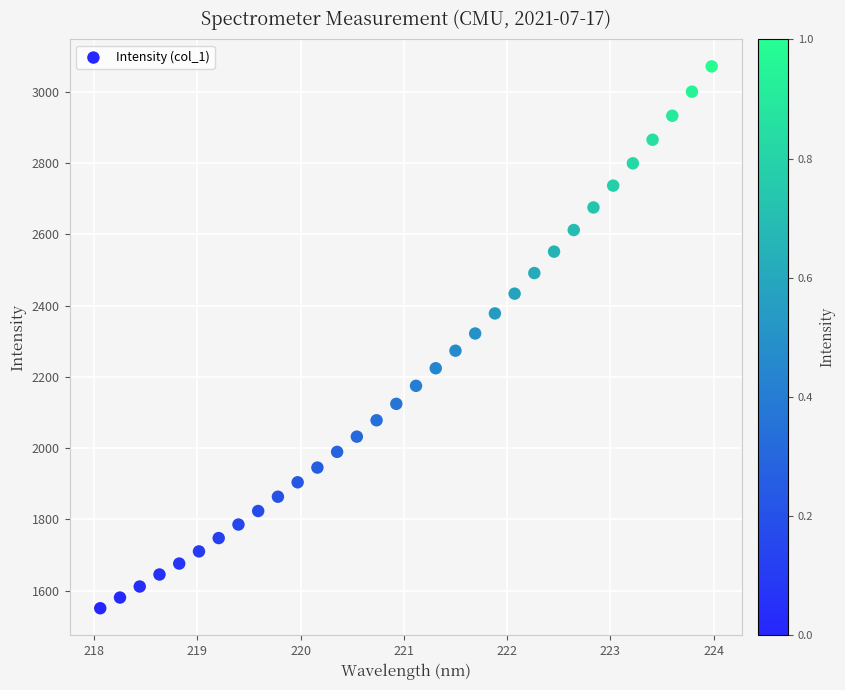

What is the range of X values (max minus min)?

5.9